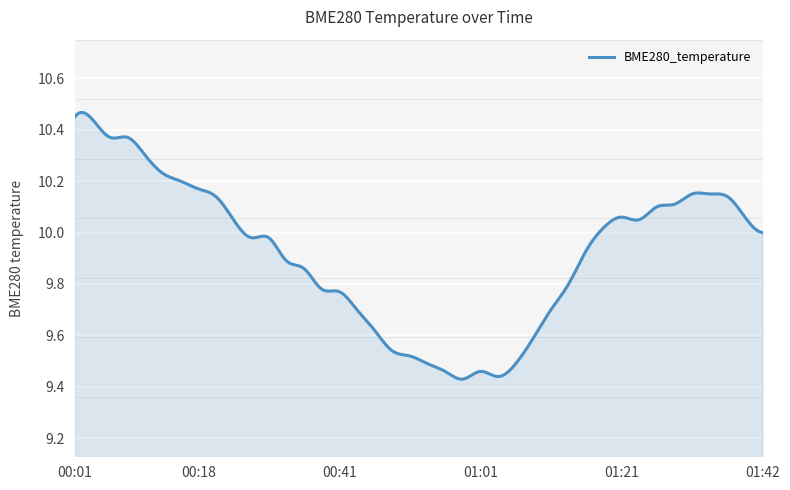

Reading left to right, list all the values displayed in this chart.

00:01=10.4	00:04=10.4	00:06=10.4	00:08=10.4	00:11=10.3	00:13=10.2	00:16=10.2	00:18=10.2	00:21=10.1	00:26=10.1	00:28=10.0	00:31=10.0	00:33=9.9	00:36=9.9	00:38=9.8	00:41=9.8	00:44=9.7	00:46=9.6	00:49=9.5	00:51=9.5	00:54=9.5	00:56=9.5	00:59=9.4	01:01=9.5	01:03=9.4	01:06=9.5	01:09=9.6	01:11=9.7	01:14=9.8	01:16=9.9	01:19=10.0	01:21=10.1	01:24=10.1	01:26=10.1	01:29=10.1	01:32=10.2	01:34=10.2	01:37=10.1	01:39=10.1	01:42=10.0